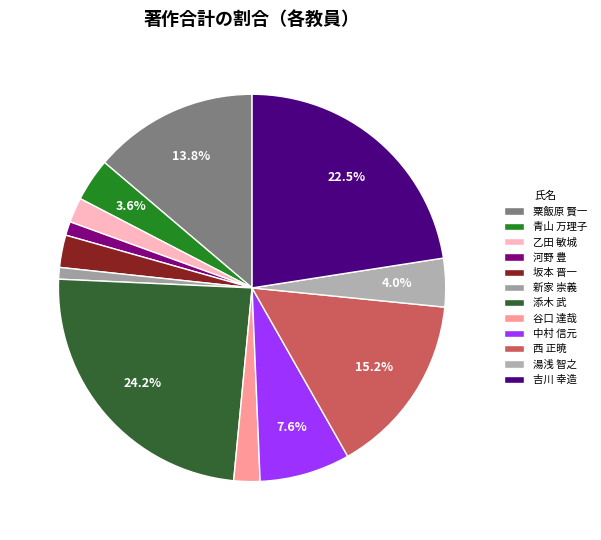

Count the number of slices in the pie.

12